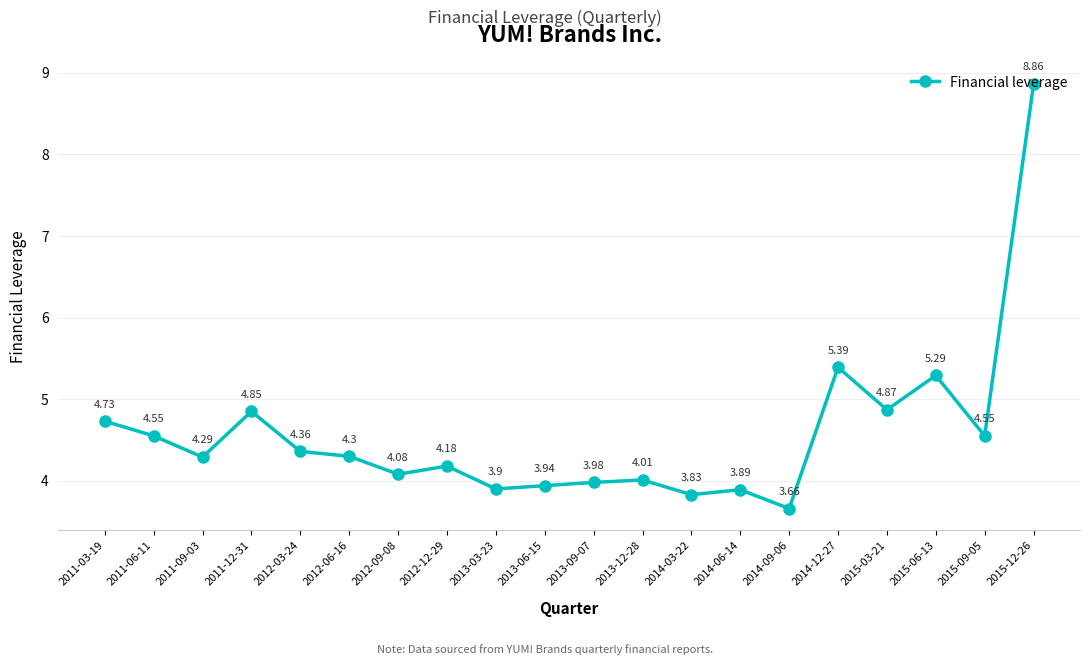

How many lines are shown in the chart?

1